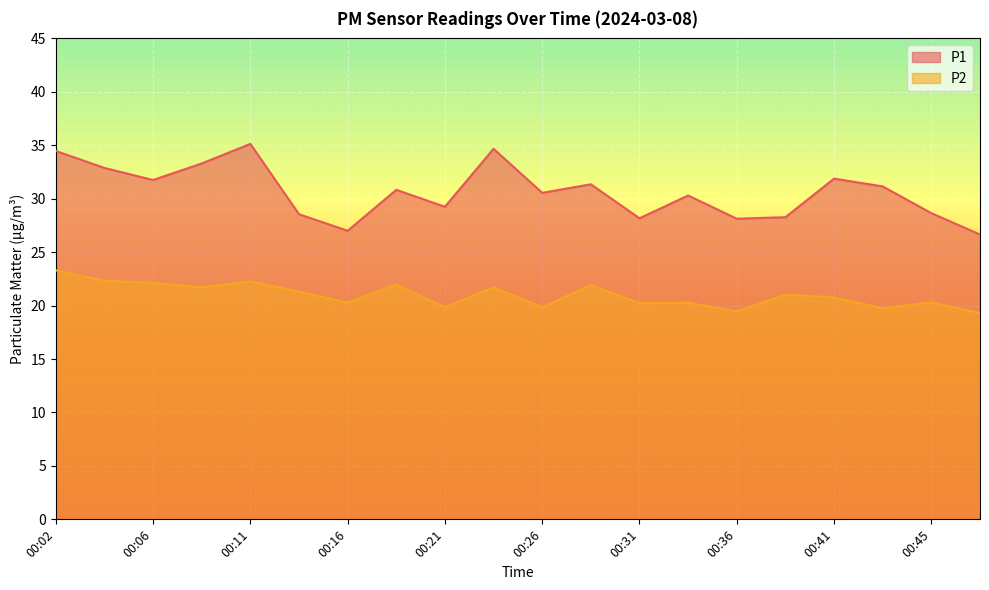

Reading right to left, extract all data points from this chart.

P1: 26.6	28.6	31.1	31.9	28.3	28.1	30.3	28.2	31.4	30.6	34.7	29.2	30.8	27.0	28.6	35.1	33.3	31.8	32.9	34.5
P2: 19.3	20.3	19.8	20.8	21.0	19.4	20.3	20.2	21.9	19.8	21.7	19.9	22.0	20.3	21.3	22.3	21.7	22.1	22.3	23.3